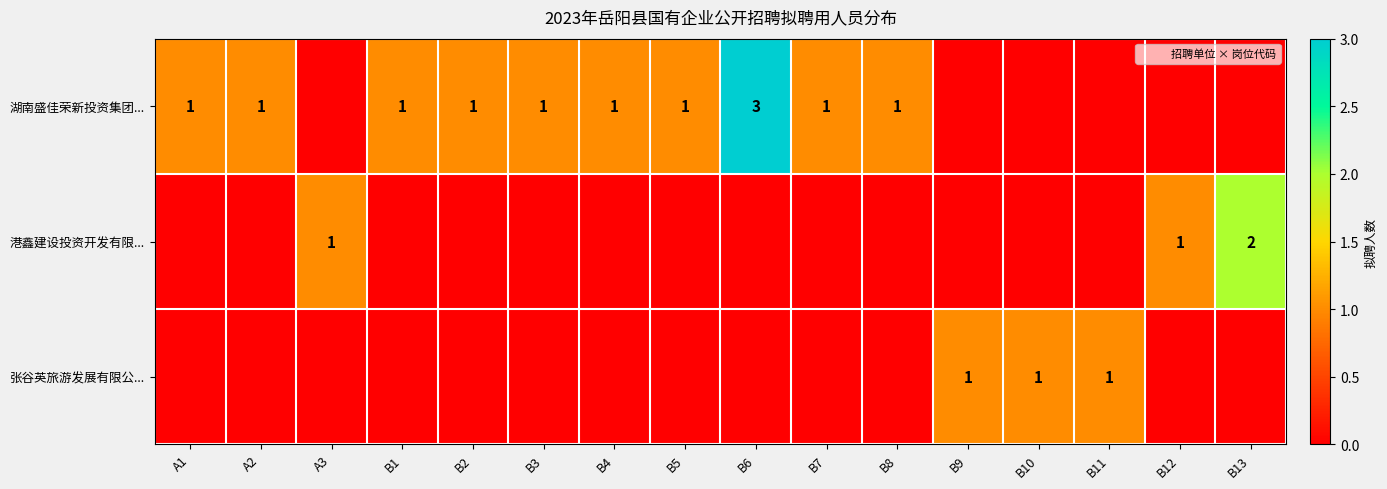

List the labels in order of 港鑫建设投资开发有限... value, largest first.

B13, A3, B12, A1, A2, B1, B2, B3, B4, B5, B6, B7, B8, B9, B10, B11